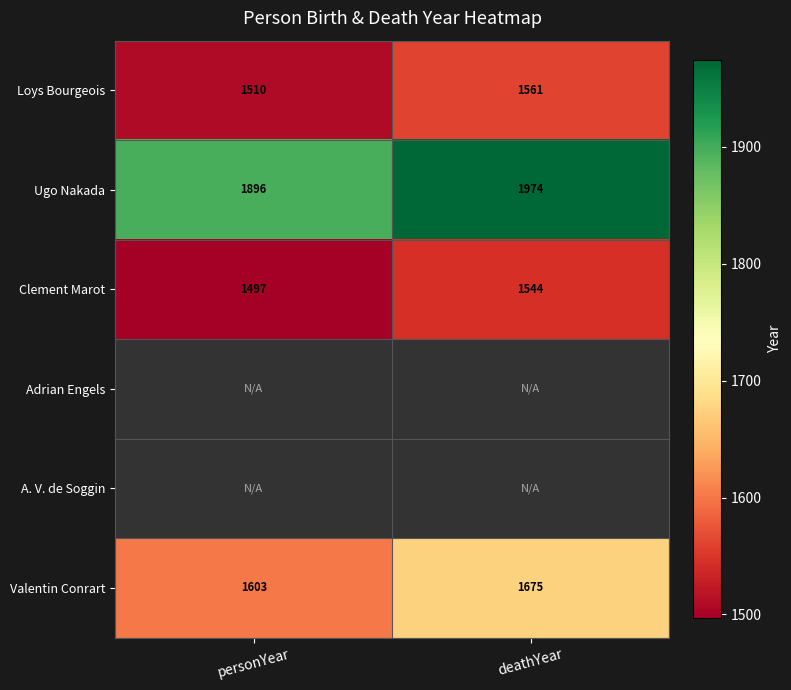

Count the number of categories in the chart.

2